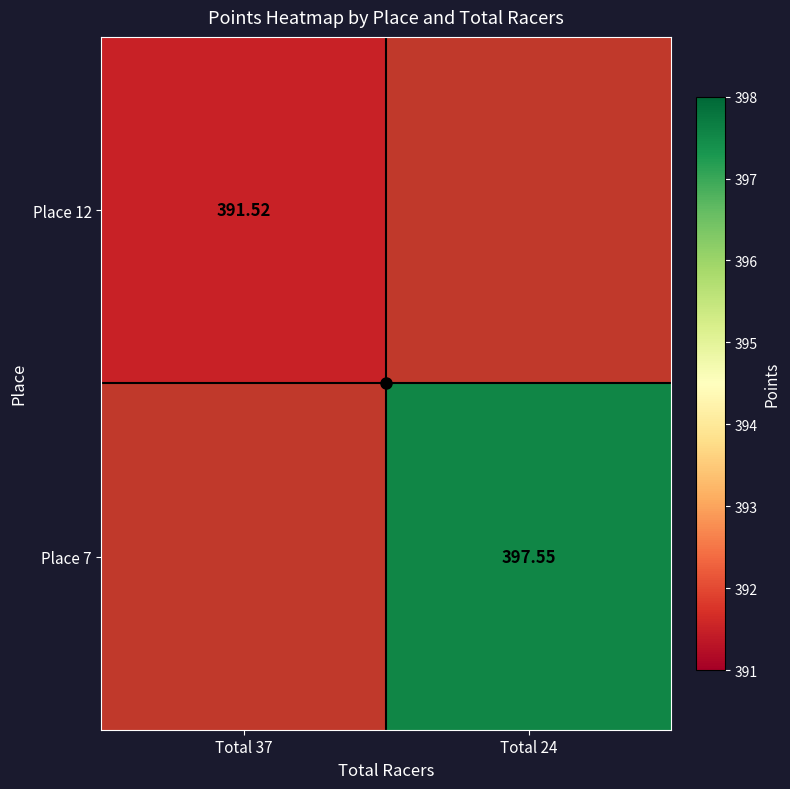

Rank the series at Total 37 from lowest to highest value.

Place 12, Place 7